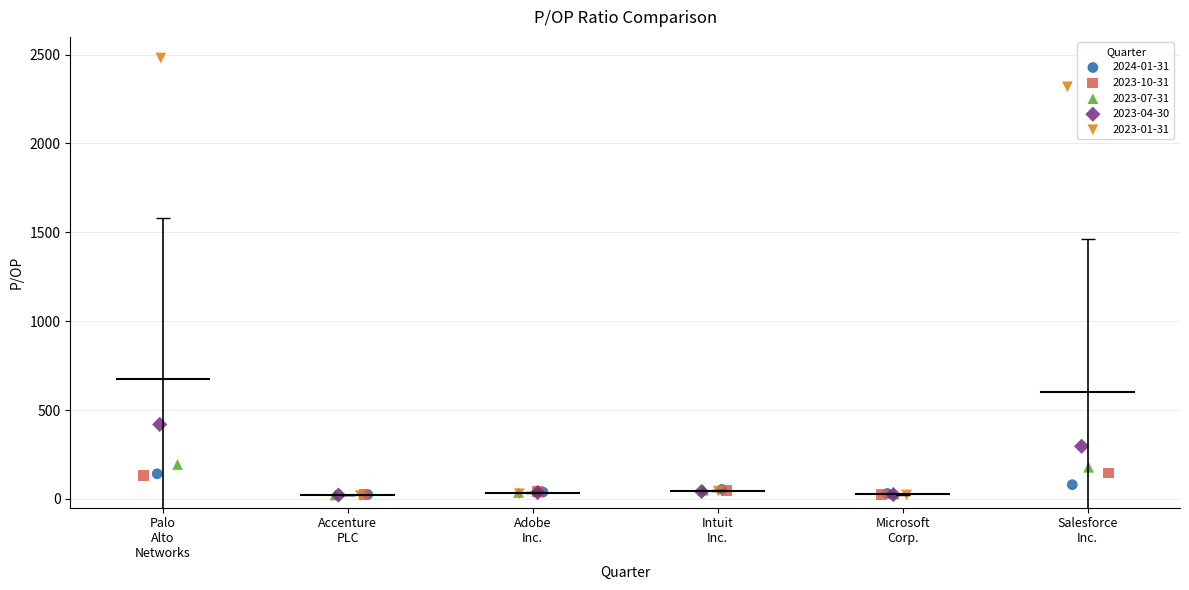

Which series has the widest spread of Y values?

2023-01-31